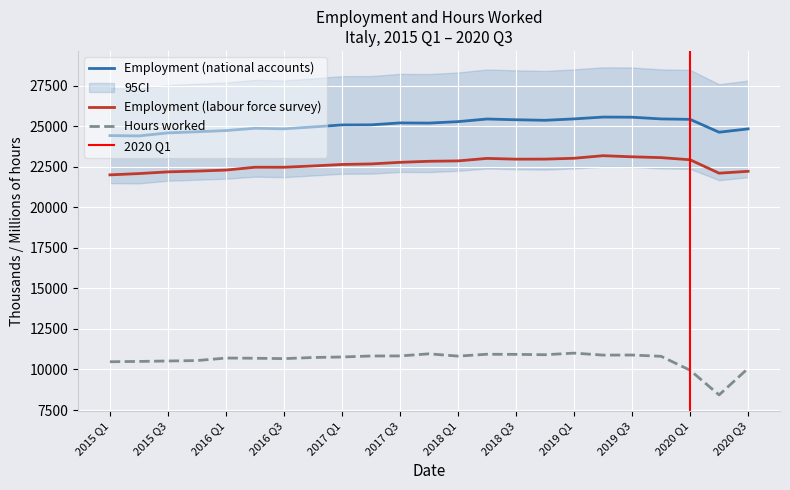

True or false: Employment (labour force survey) and Employment (national accounts) intersect in this chart.

False